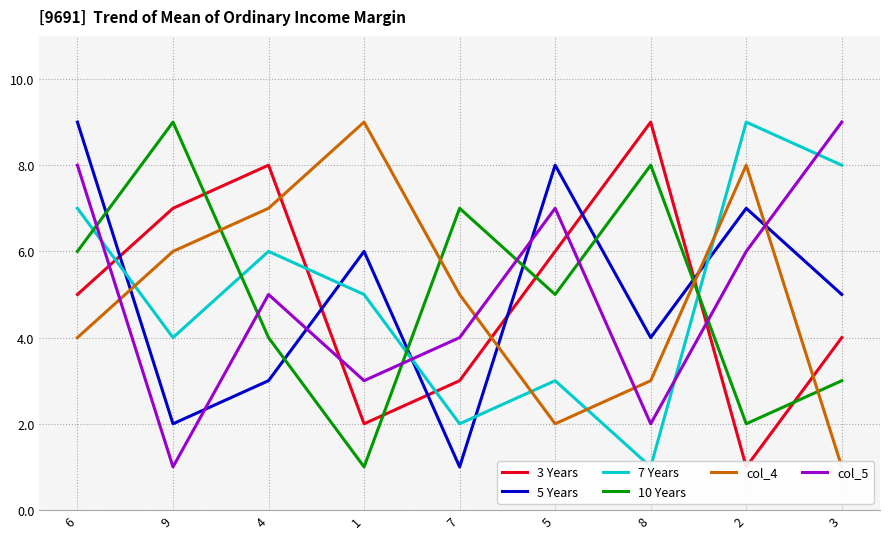

Reading right to left, transcribe all the data shown in this chart.

3 Years: 3=4	2=1	8=9	5=6	7=3	1=2	4=8	9=7	6=5
5 Years: 3=5	2=7	8=4	5=8	7=1	1=6	4=3	9=2	6=9
7 Years: 3=8	2=9	8=1	5=3	7=2	1=5	4=6	9=4	6=7
10 Years: 3=3	2=2	8=8	5=5	7=7	1=1	4=4	9=9	6=6
col_4: 3=1	2=8	8=3	5=2	7=5	1=9	4=7	9=6	6=4
col_5: 3=9	2=6	8=2	5=7	7=4	1=3	4=5	9=1	6=8